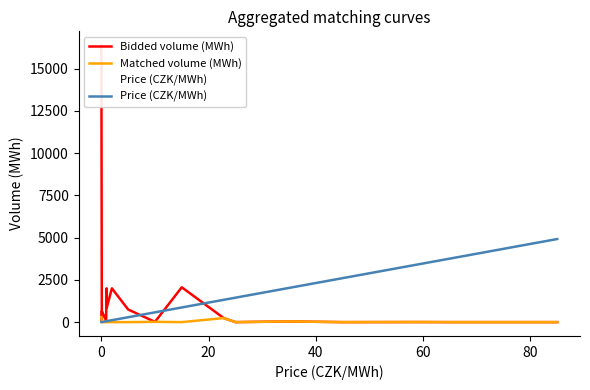

Reading right to left, what are all the values shown in this chart?

Bidded volume (MWh): 0.0	0.0	4.6	0.0	40.3	0.0	0.6	239.4	2061.5	16.8	746.5	2000.0	837.2	2000.0	81.0	654.3	31.2	16387.2
Matched volume (MWh): 0.0	0.0	4.6	0.0	40.3	0.0	0.6	239.4	0.0	16.8	0.0	0.0	0.0	0.0	0.0	0.0	0.0	301.7
Price (CZK/MWh): 4916.2	3759.4	3412.4	2602.7	2024.3	1445.9	1445.9	1319.8	867.6	578.4	289.2	113.9	57.8	56.1	52.1	5.8	5.2	0.6